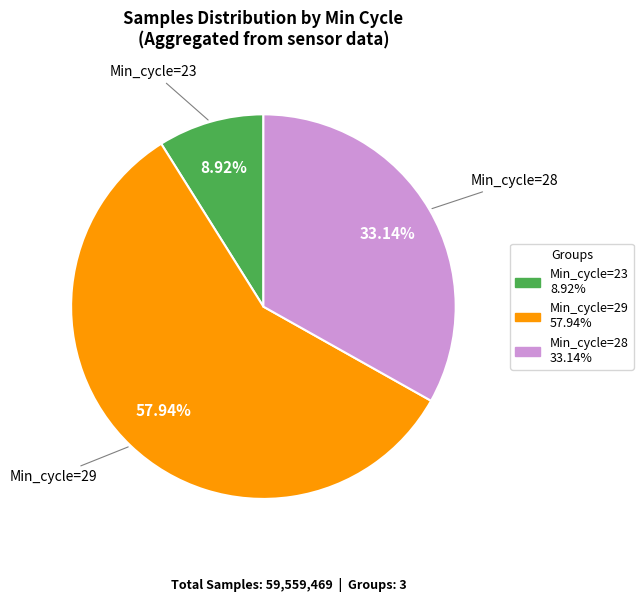

Does any single category account for the majority?

Yes